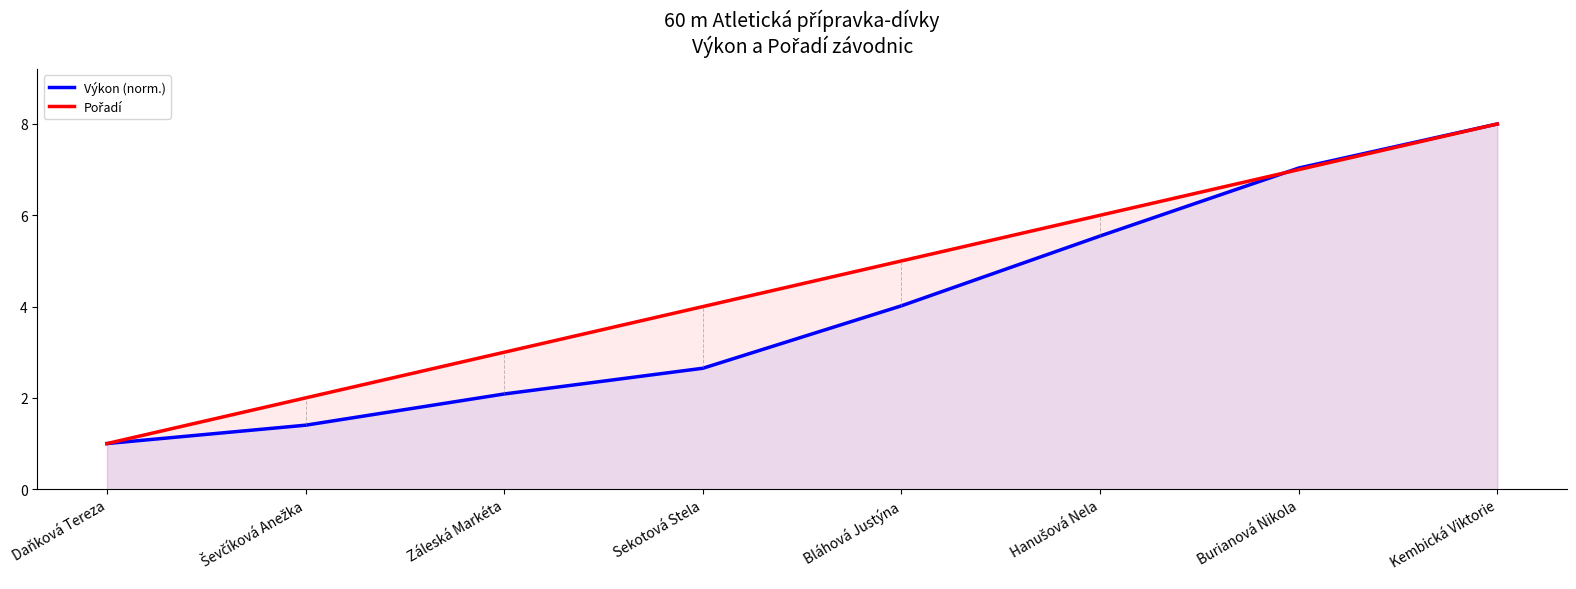

What is the total value across all series at Sekotová Stela?

6.6